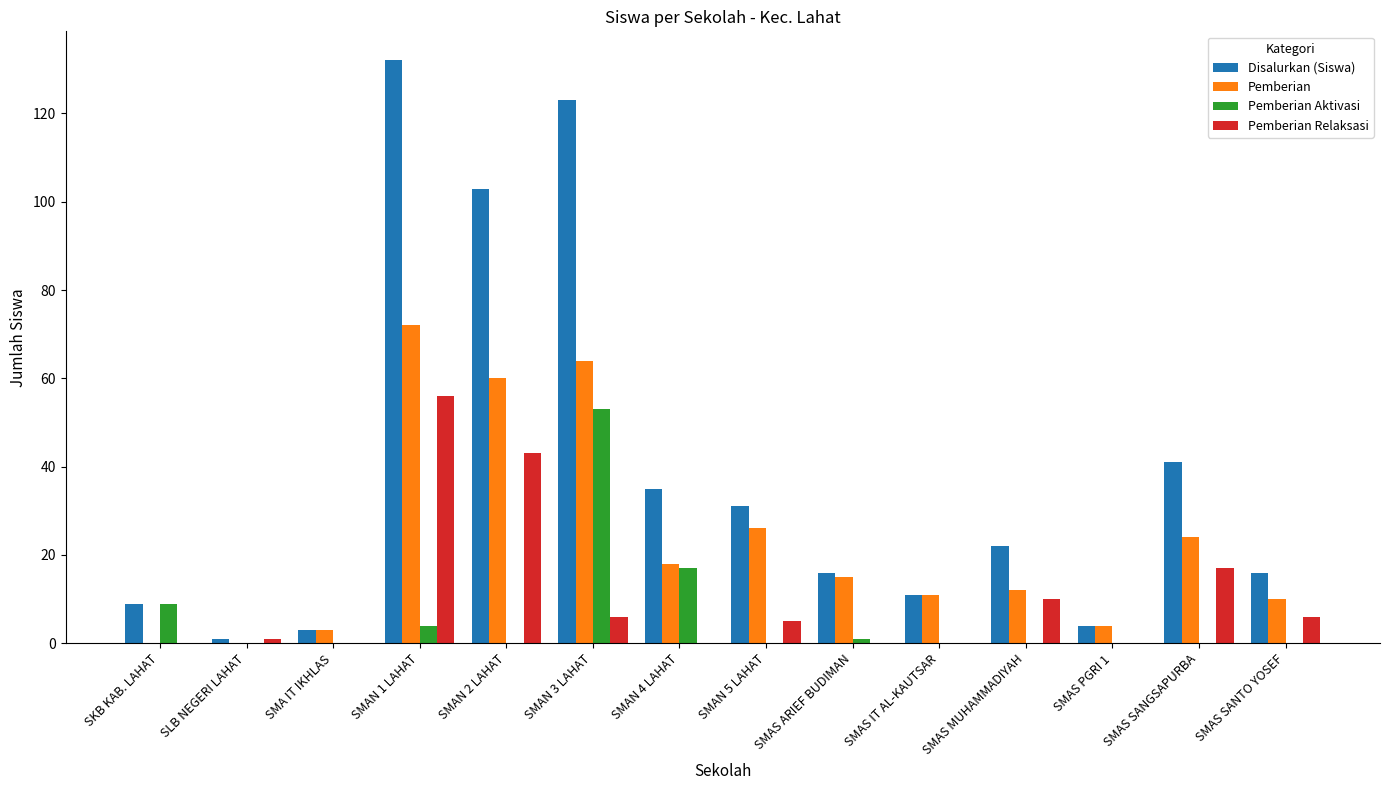

What is the sum of all Pemberian values?

319